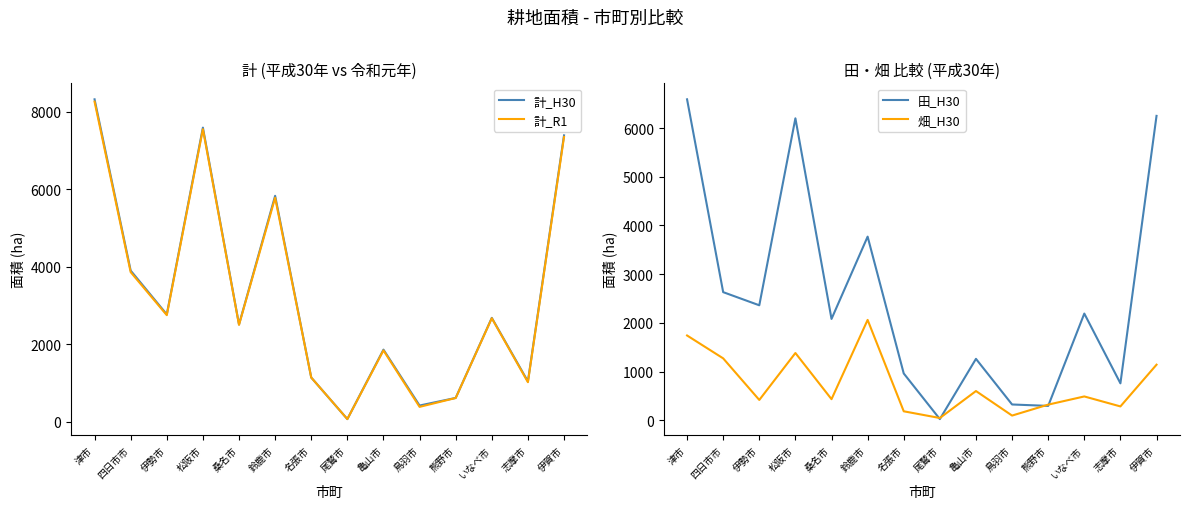

What is the label of the 5th point from the right?

鳥羽市